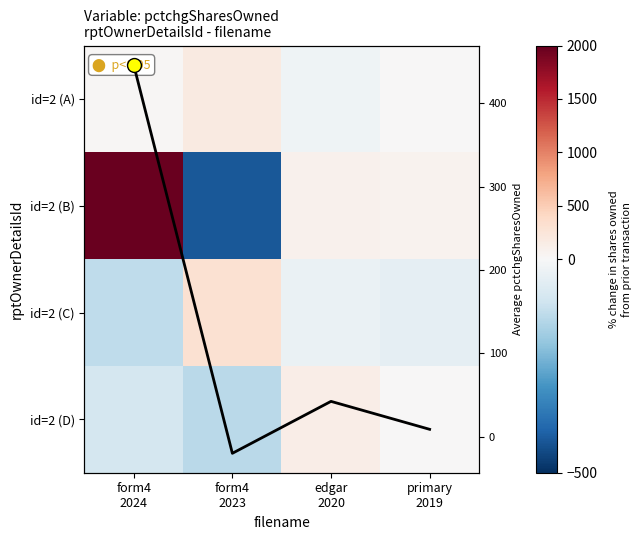

The id=2 (C) series shows -25 at primary 2019. True or false?

False